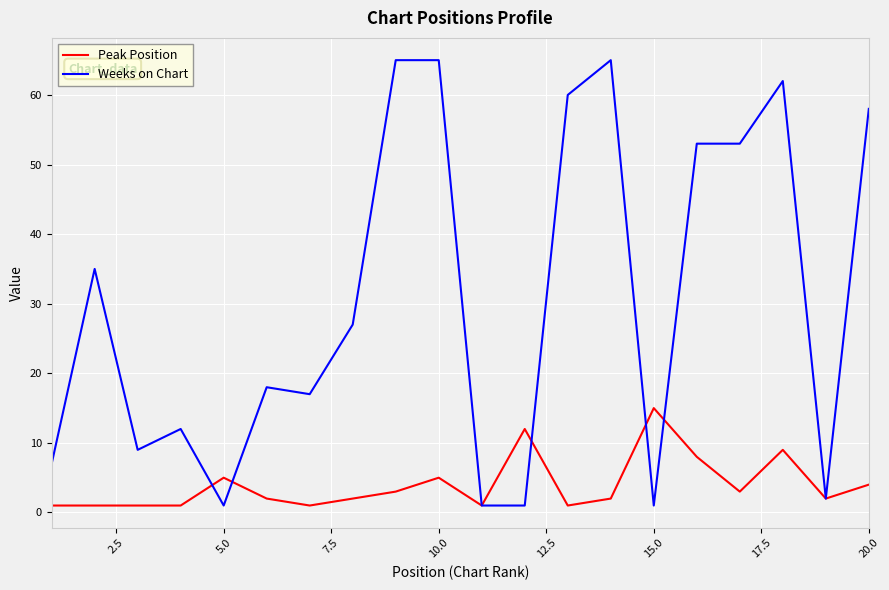

What is the sum of all Peak Position values?

79